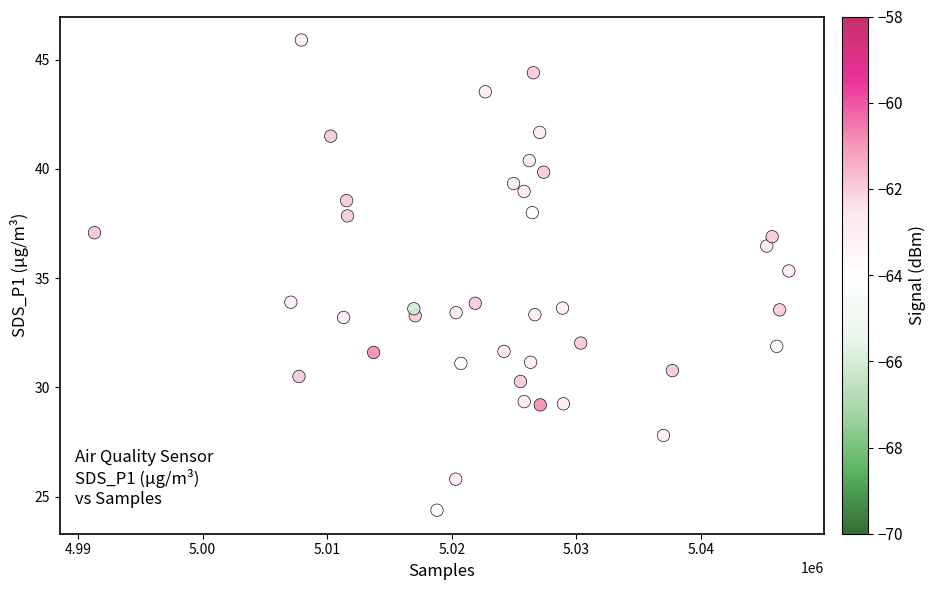

What is the range of Y values (max minus min)?

21.5